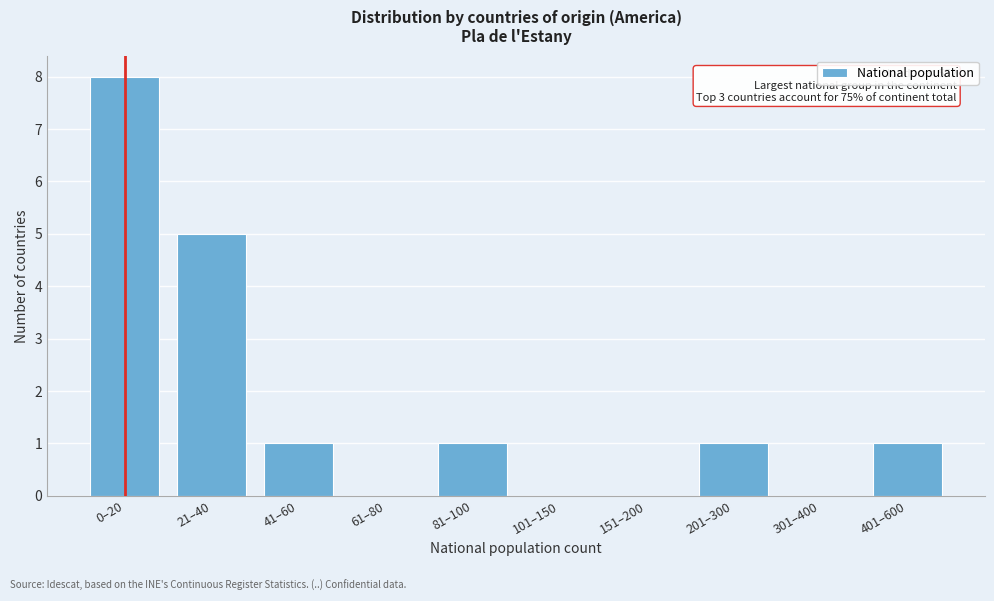

Reading left to right, transcribe all the data shown in this chart.

0–20=8	21–40=5	41–60=1	61–80=0	81–100=1	101–150=0	151–200=0	201–300=1	301–400=0	401–600=1